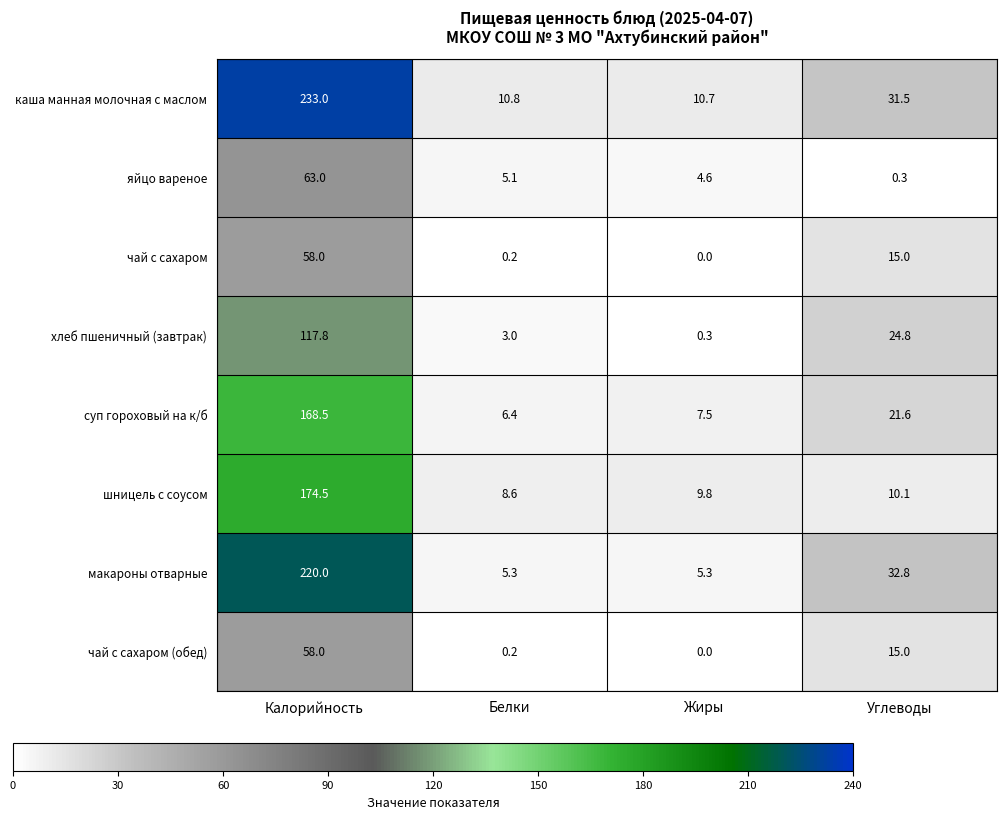

Is the value of макароны отварные at Углеводы greater than the value of суп гороховый на к/б at Жиры?

Yes